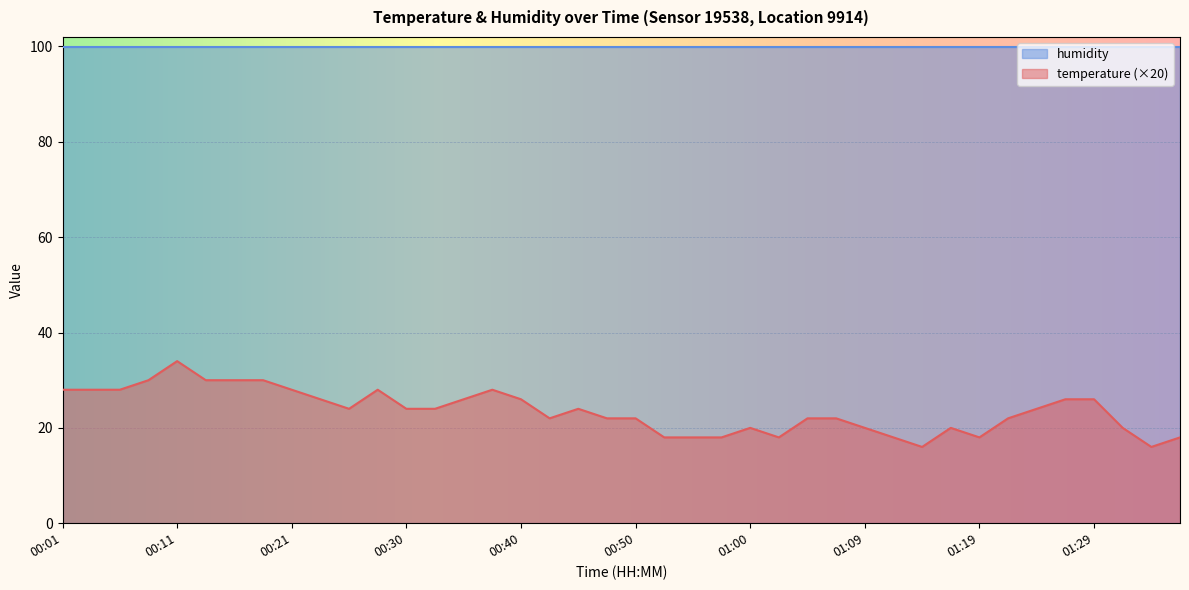

Does the chart display data point markers on the line(s)?

No